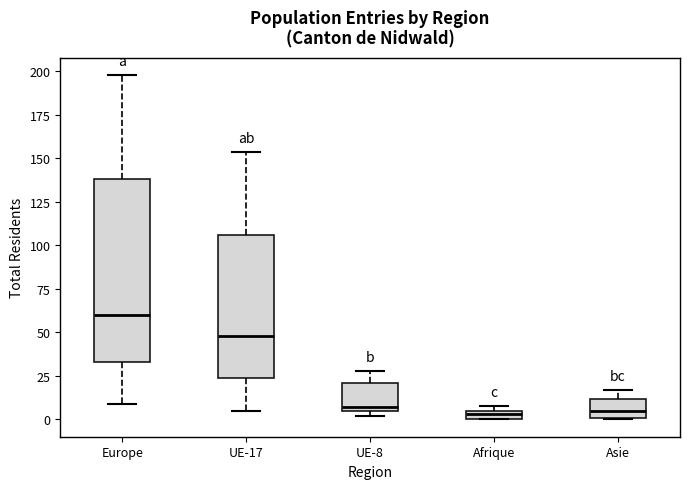

Which box has the highest median line?

Europe